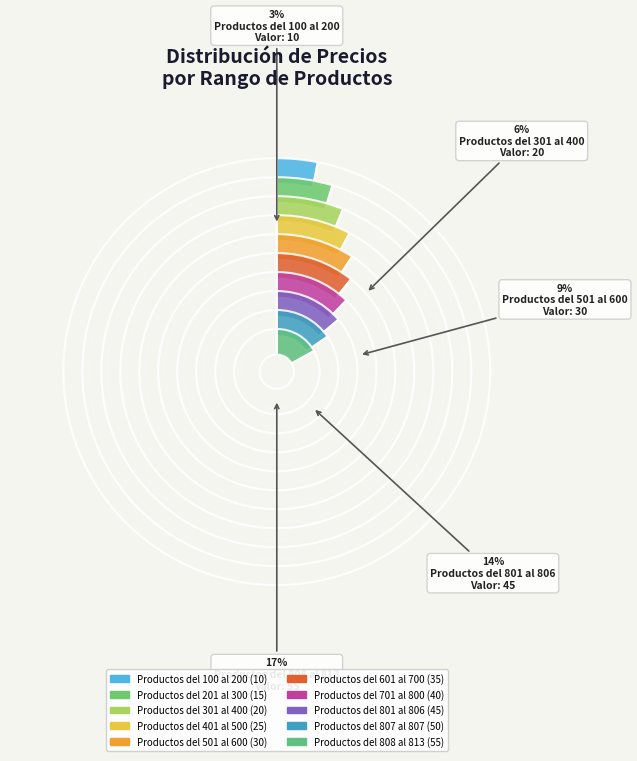

Rank the categories by value from lowest to highest.

Productos del 100 al 200, Productos del 201 al 300, Productos del 301 al 400, Productos del 401 al 500, Productos del 501 al 600, Productos del 601 al 700, Productos del 701 al 800, Productos del 801 al 806, Productos del 807 al 807, Productos del 808 al 813